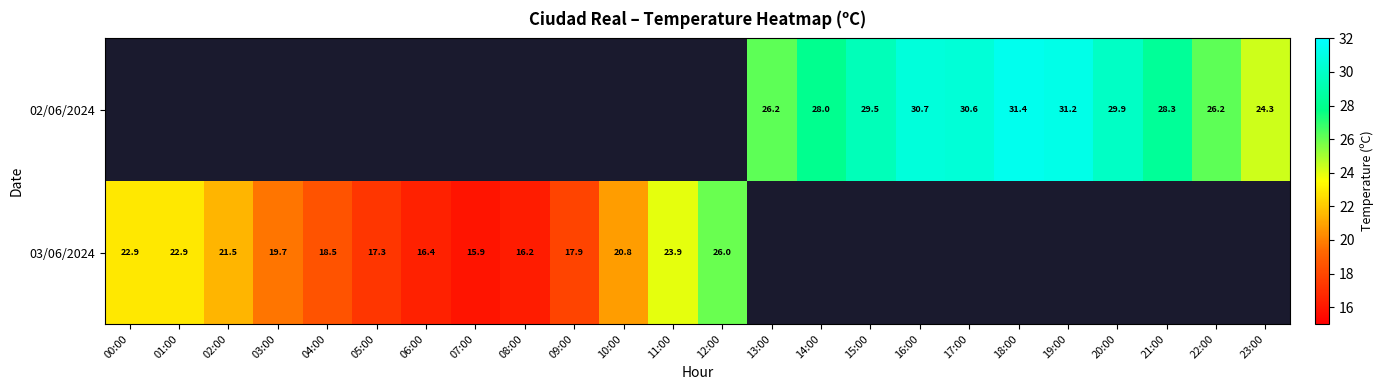

Is it true that 02/06/2024 equals 15.5 at 17:00?

False